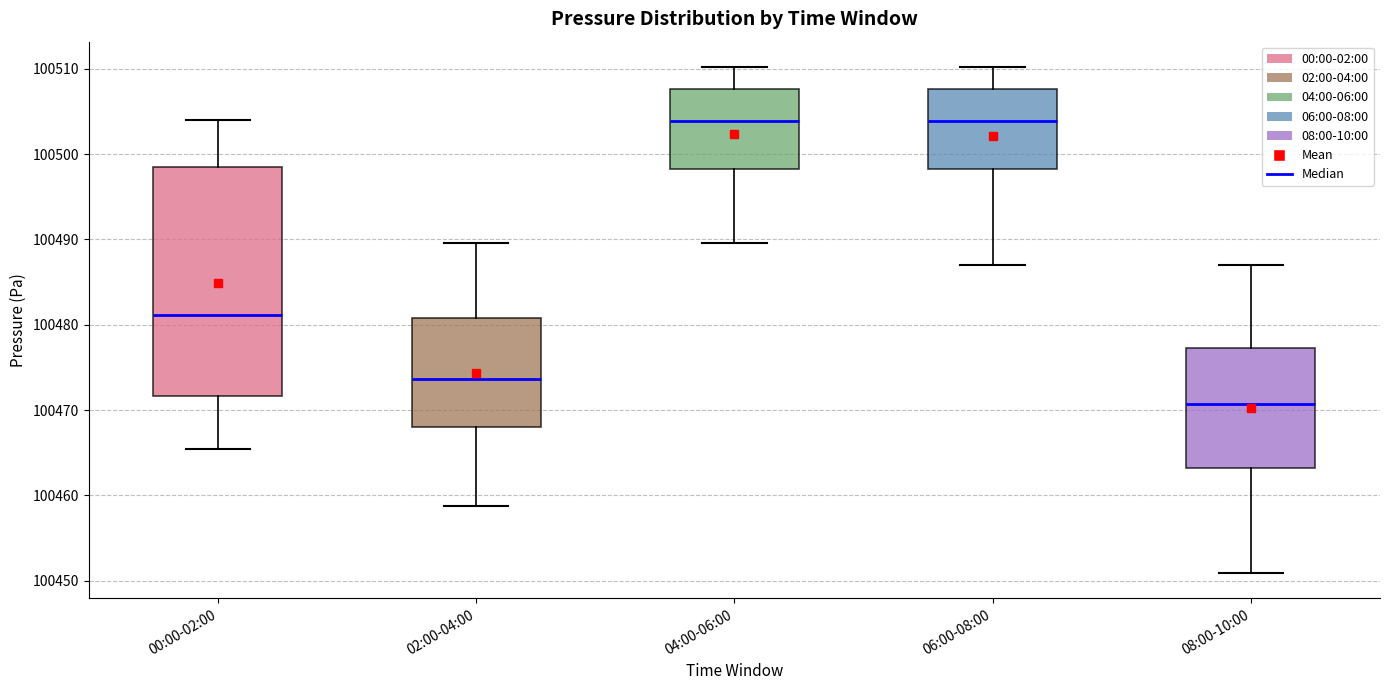

Reading left to right, transcribe this box plot: for each box, give where its median line is, the range the box spans, and where its two whiskers end, as read against the y-axis. The values are not printed on the chart, so give them approximately, as read against the axis.

00:00-02:00: median 100481, box 100472 to 100498, whiskers 100465 to 100504
02:00-04:00: median 100474, box 100468 to 100481, whiskers 100459 to 100490
04:00-06:00: median 100504, box 100498 to 100508, whiskers 100490 to 100510
06:00-08:00: median 100504, box 100498 to 100508, whiskers 100487 to 100510
08:00-10:00: median 100471, box 100463 to 100477, whiskers 100451 to 100487